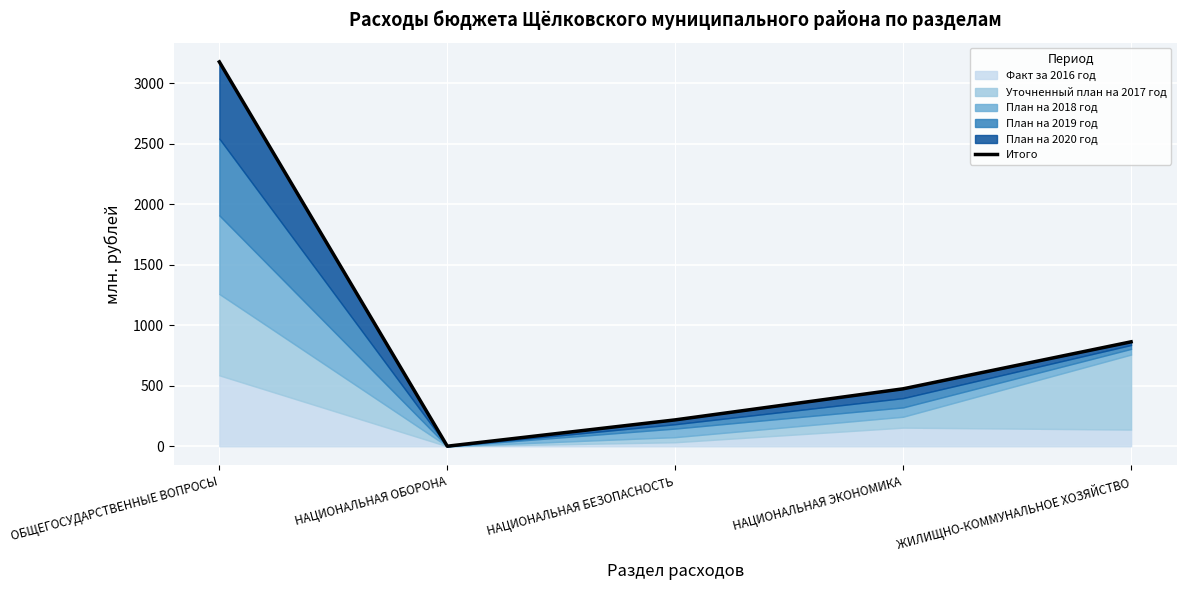

At which label is the value closest to 1588?

ЖИЛИЩНО-КОММУНАЛЬНОЕ ХОЗЯЙСТВО